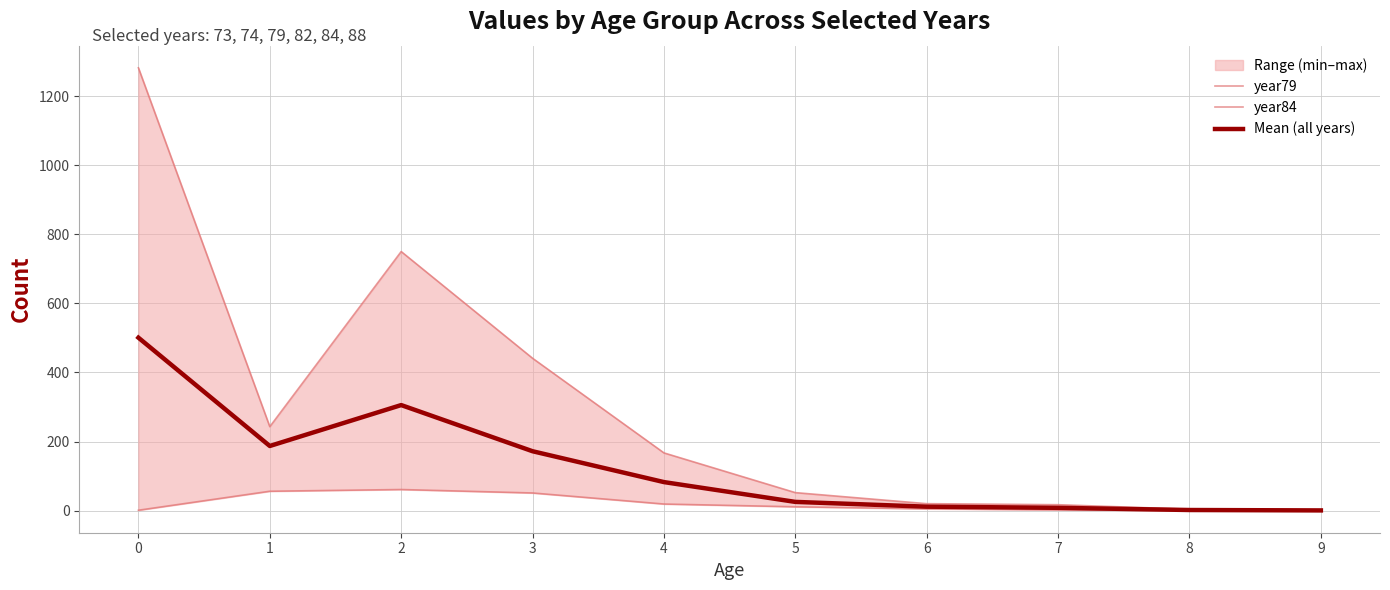

List the series in order of their overall mean, highest first.

year79, Mean (all years), year84